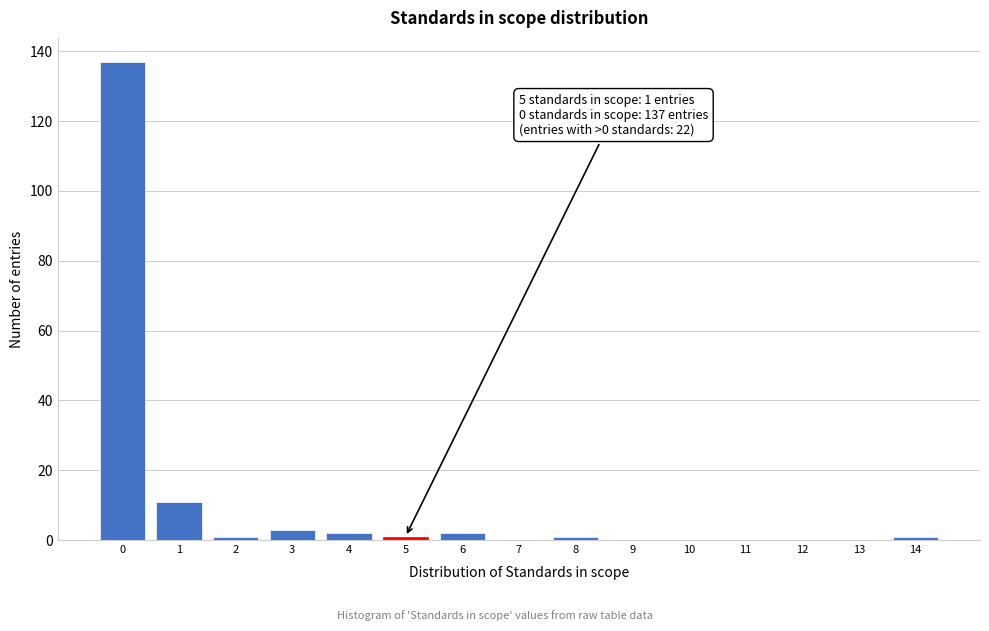

Reading left to right, what are all the values shown in this chart?

0=137	1=11	2=1	3=3	4=2	5=1	6=2	7=0	8=1	9=0	10=0	11=0	12=0	13=0	14=1